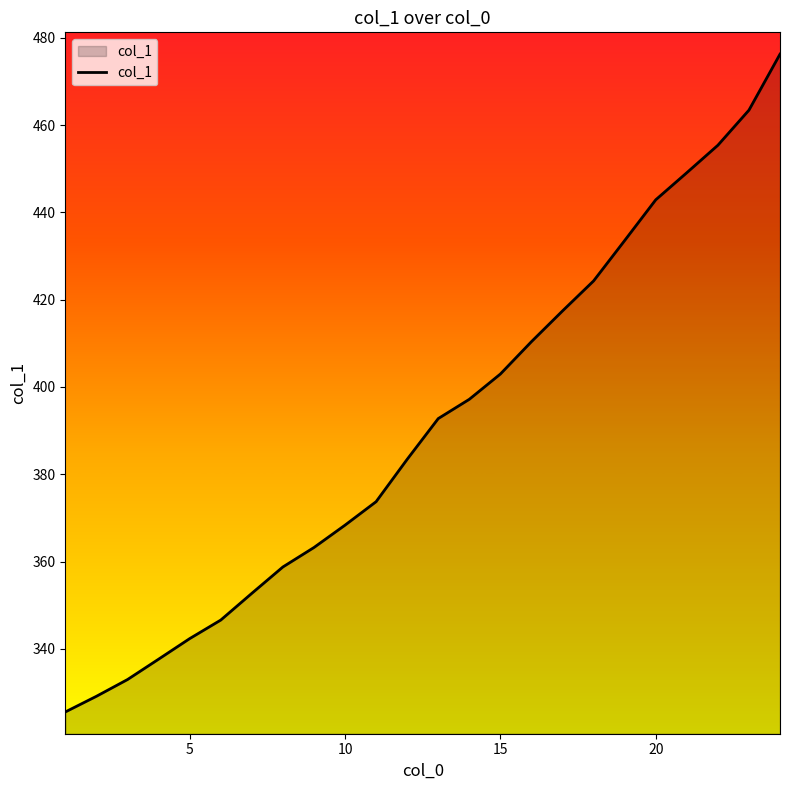

What is the smallest value displayed?

325.5